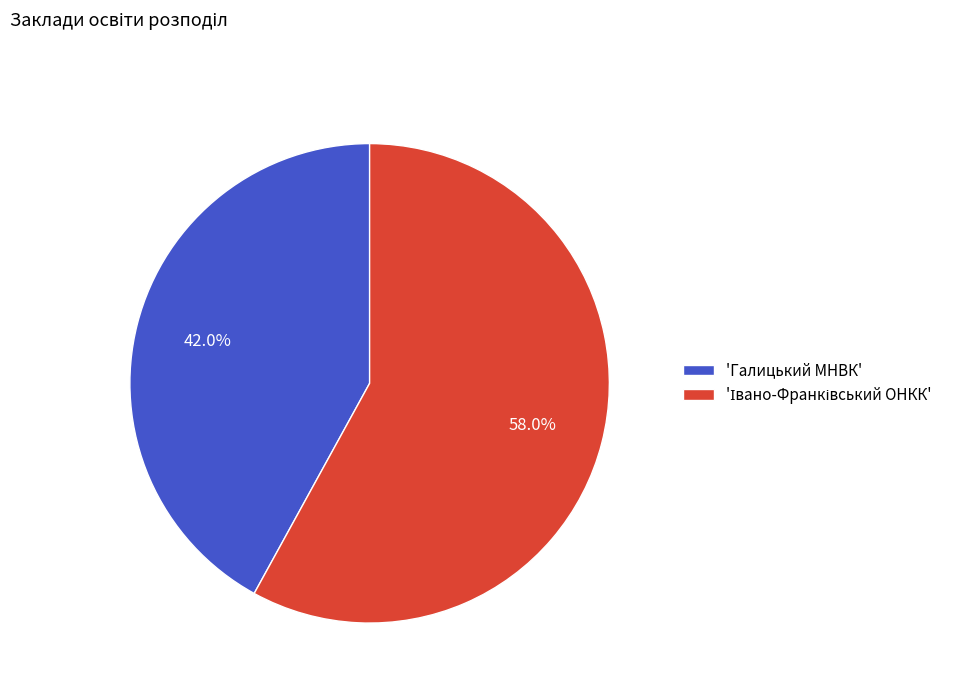

Is there any slice that represents more than half of the pie?

Yes